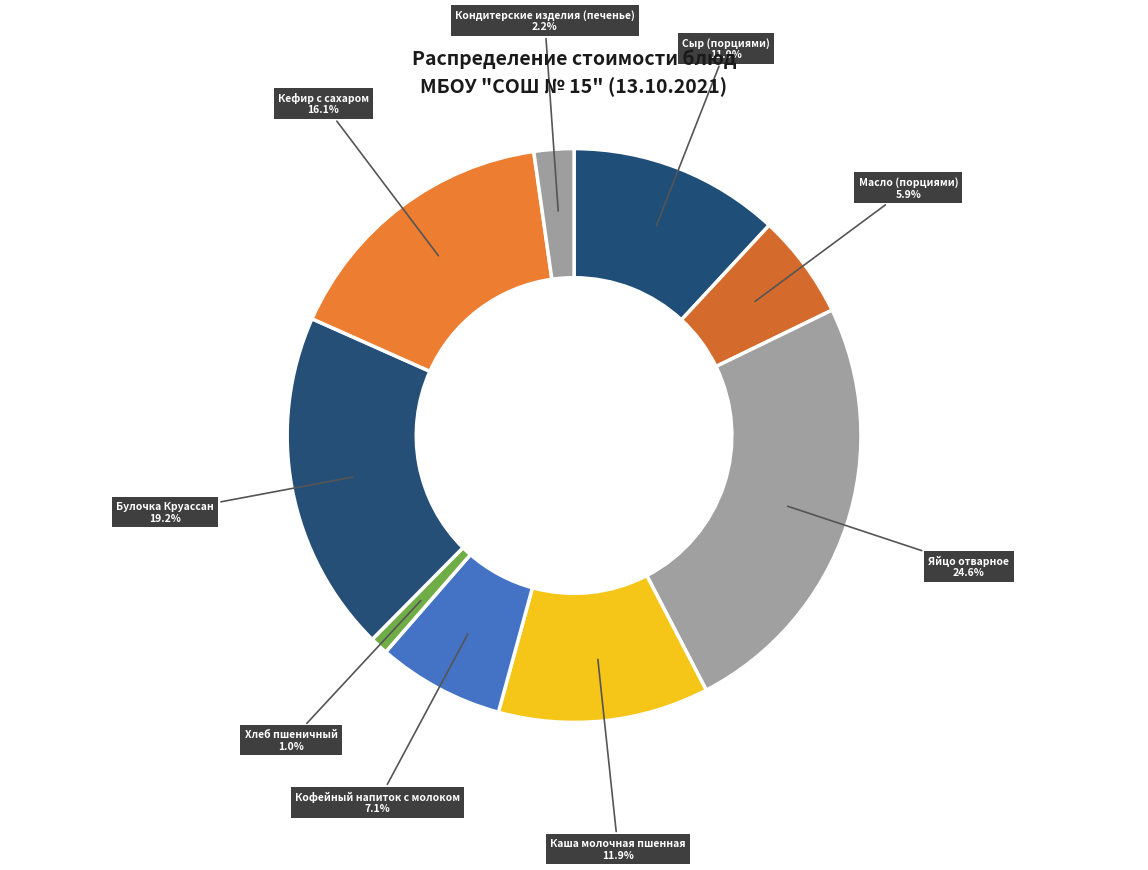

How many slices are in this pie chart?

9